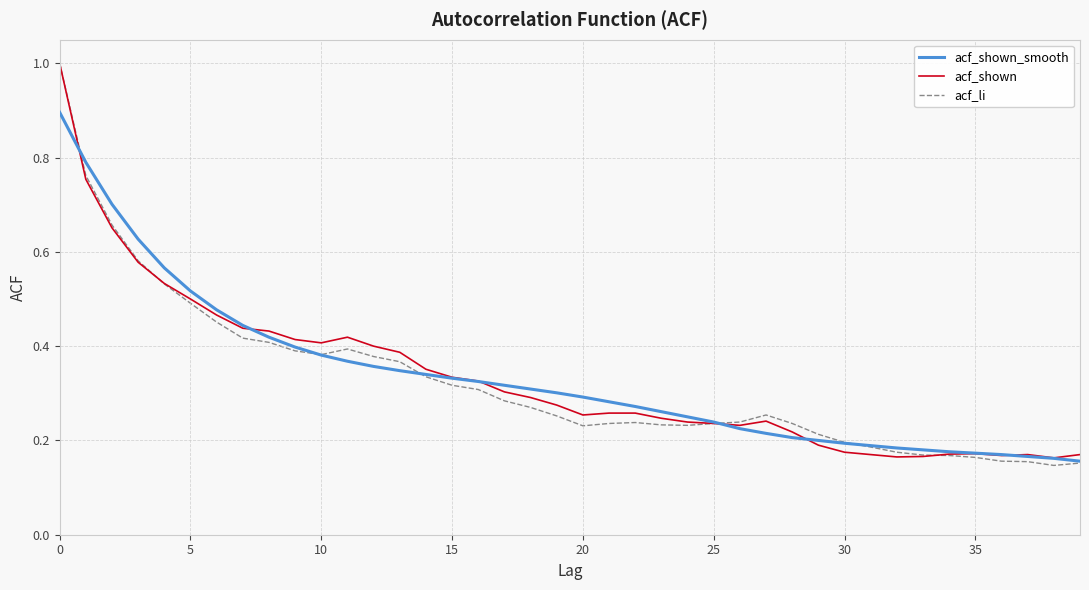

True or false: acf_shown and acf_shown_smooth intersect in this chart.

True